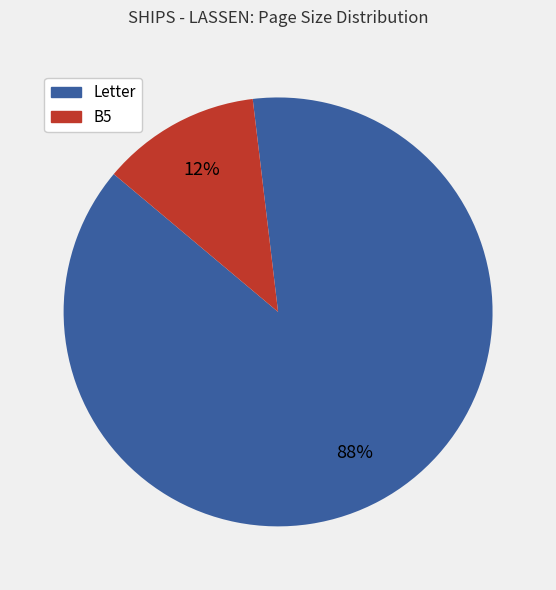

Count the number of slices in the pie.

2